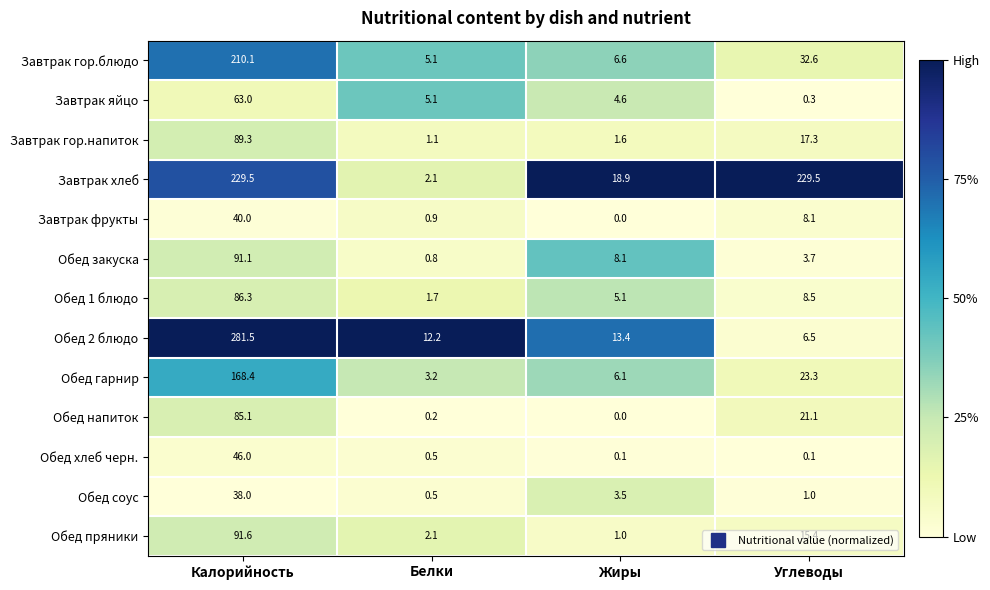

Rank the series by their maximum value, from lowest to highest.

Обед соус, Завтрак фрукты, Обед хлеб черн., Завтрак яйцо, Обед напиток, Обед 1 блюдо, Завтрак гор.напиток, Обед закуска, Обед пряники, Обед гарнир, Завтрак гор.блюдо, Завтрак хлеб, Обед 2 блюдо